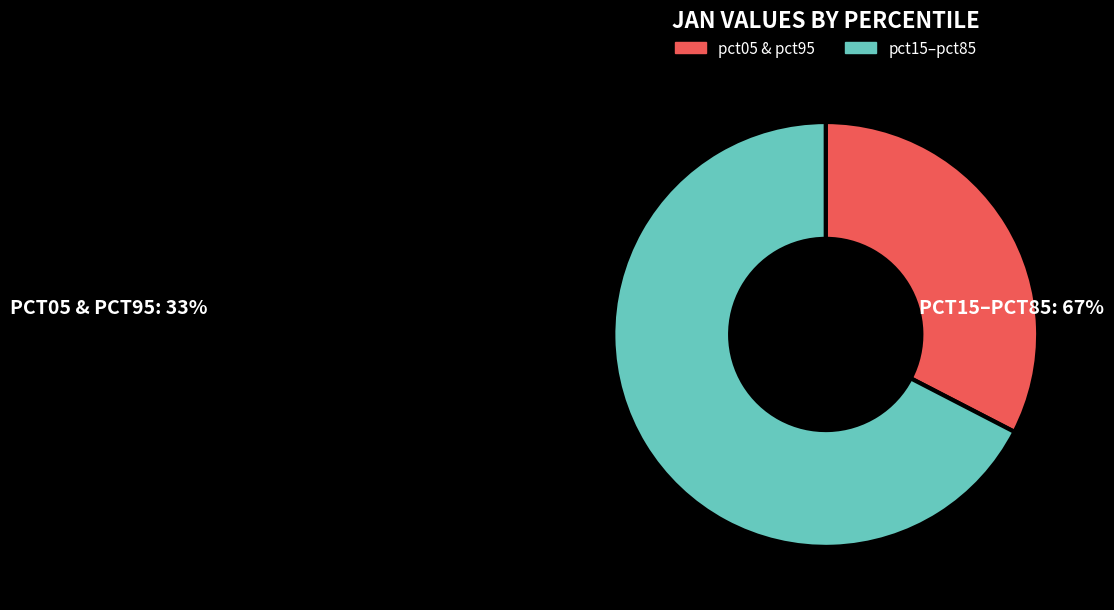

How many slices are in this pie chart?

2